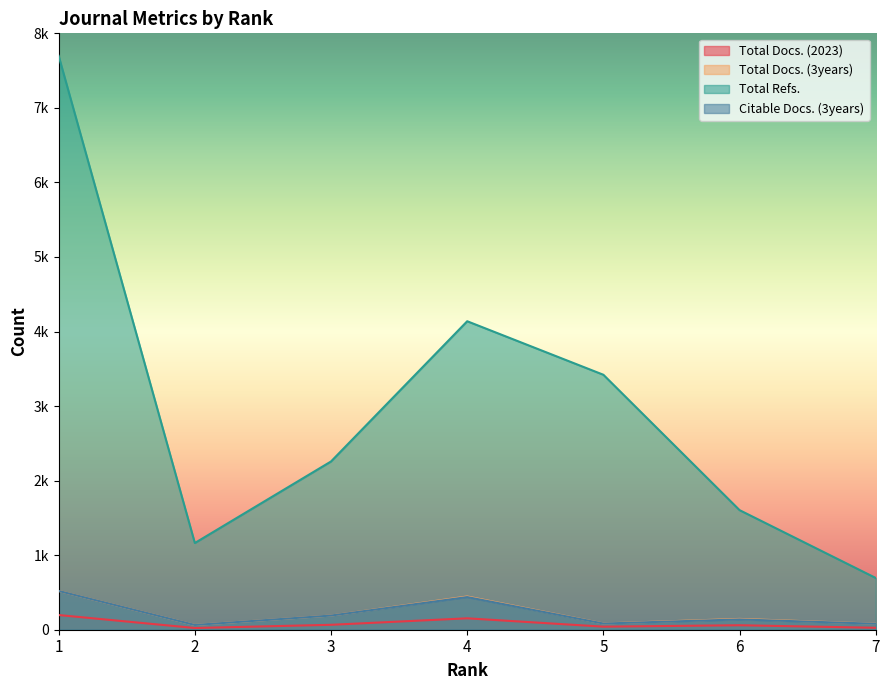

In Total Refs., how many points are lower than both neighbors (excluding endpoints)?

1